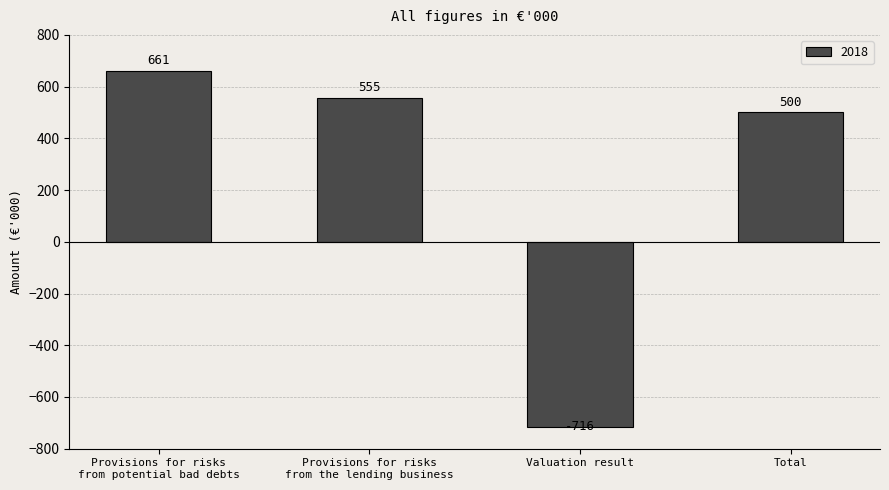

Which category has the highest value across all series?

Provisions for risks
from potential bad debts